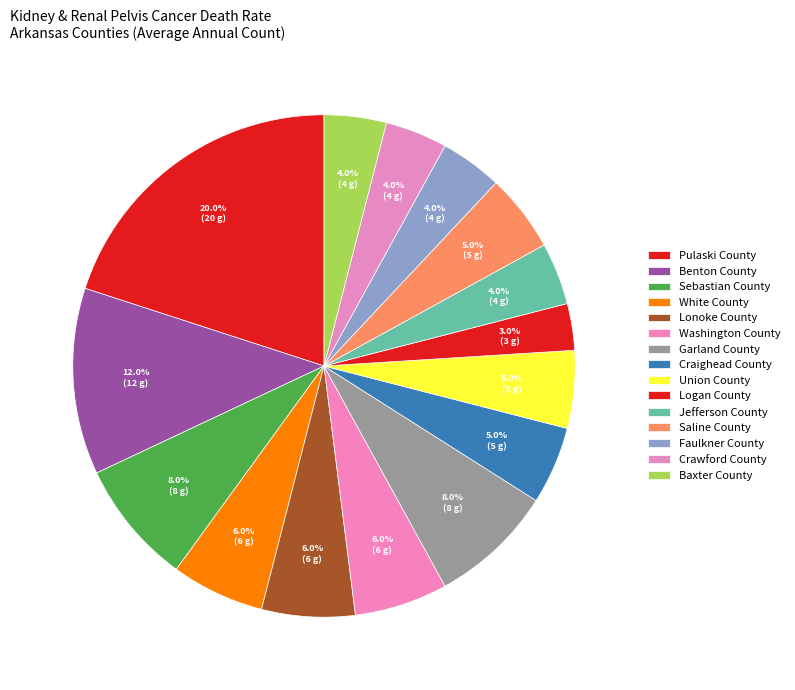

Combined, do Saline County and Benton County account for over 50%?

No